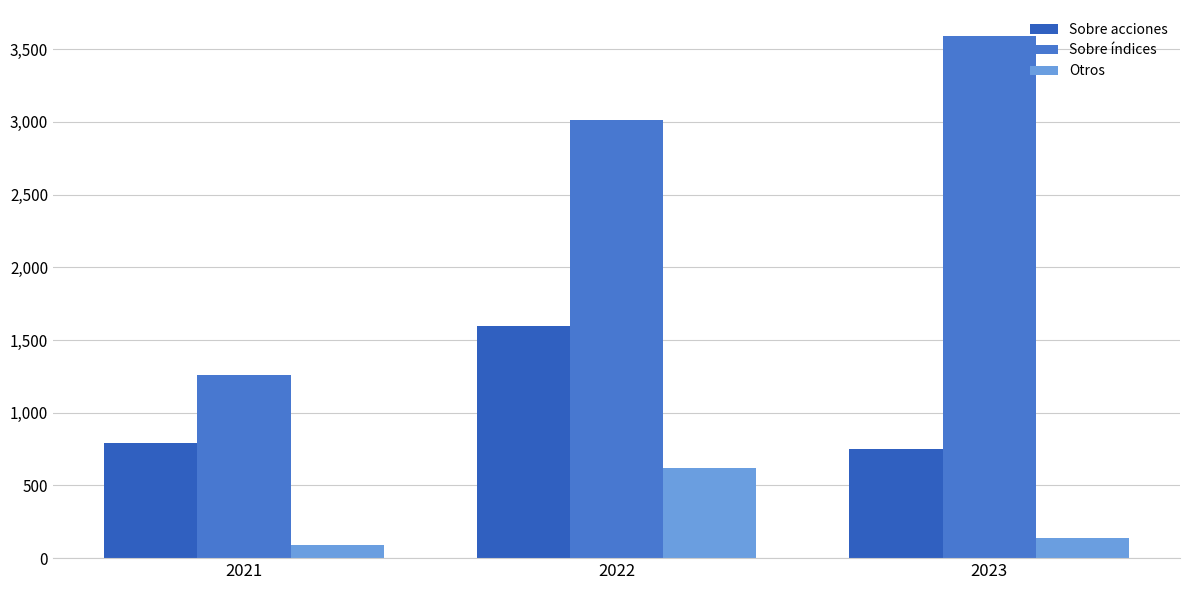

What is the value of the Otros bar at the 1st from the left?

91.3